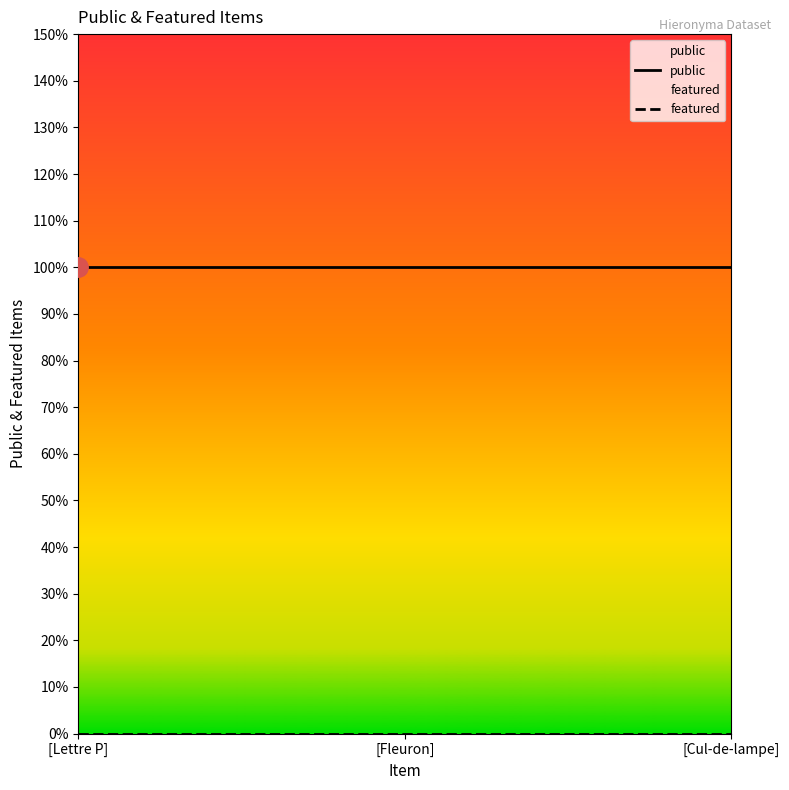

What is the total value across all series at [Fleuron]?

1